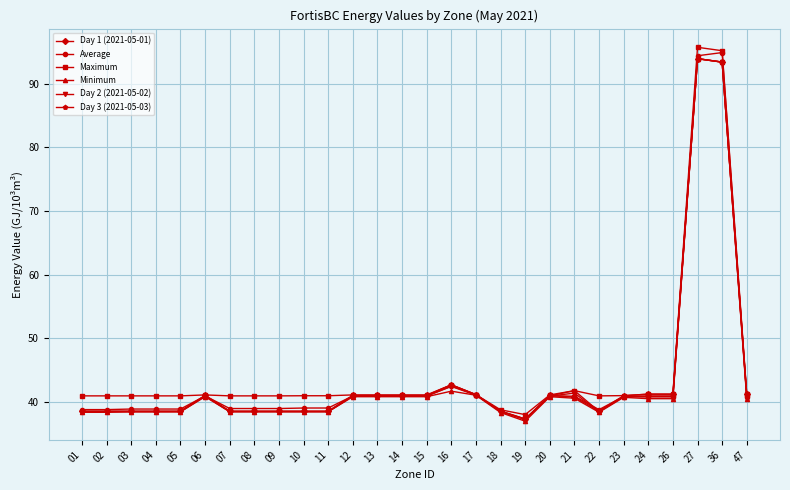

Where is Day 1 (2021-05-01) nearest to the value 65?

16